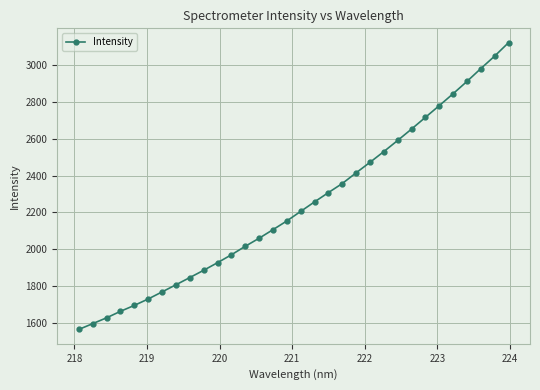

What is the smallest value displayed?

1565.4